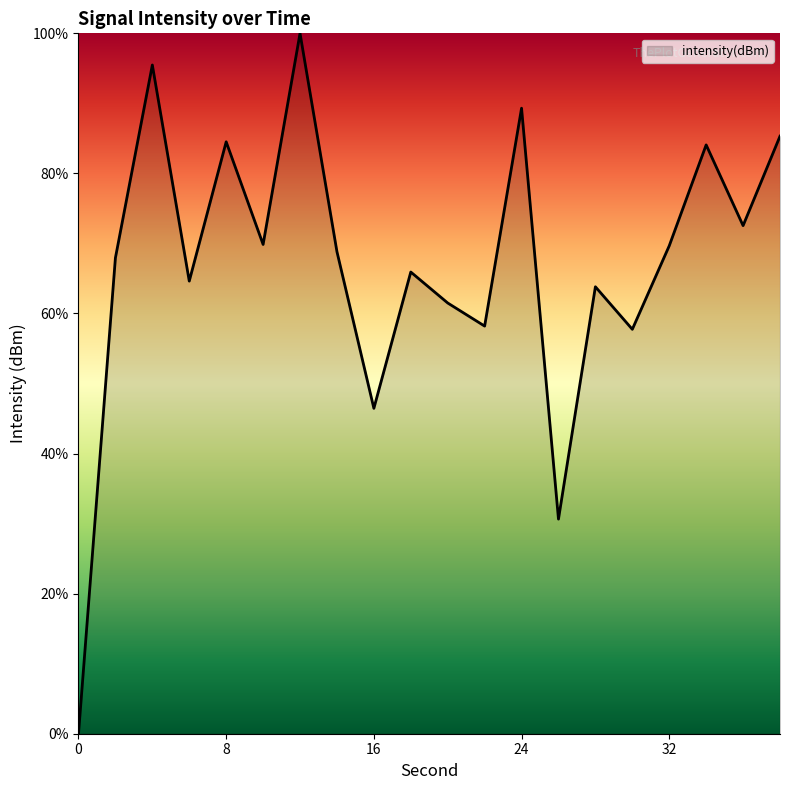

What is the greatest value displayed?

100.0